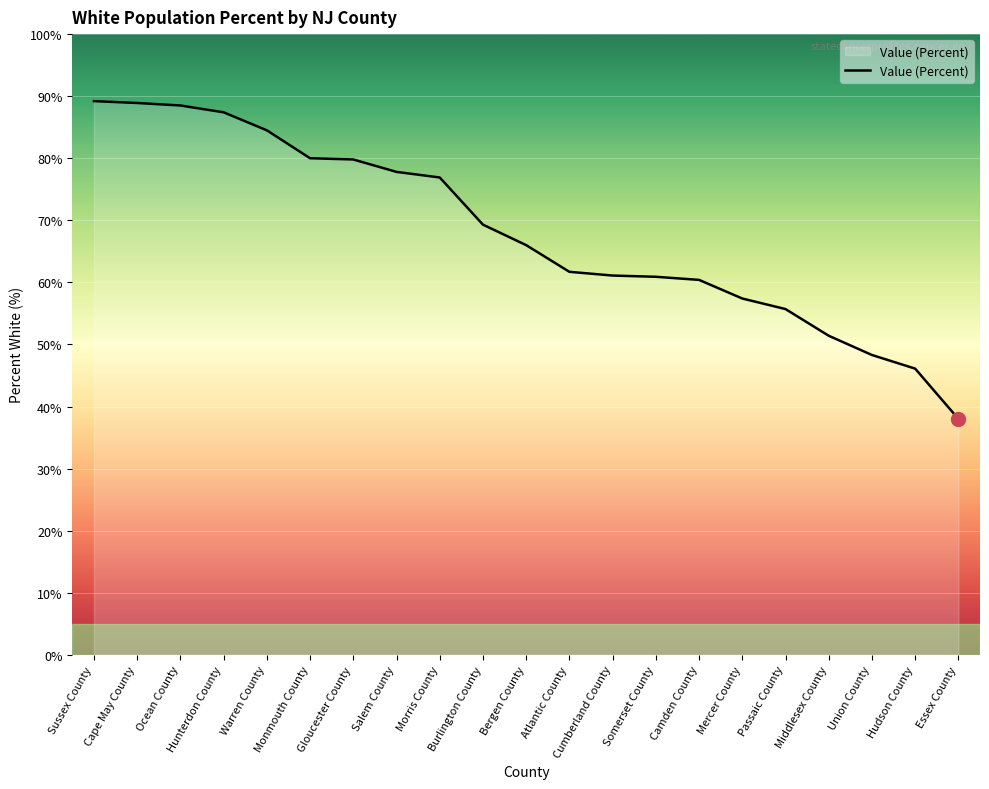

What is the maximum value shown in the chart?

89.2